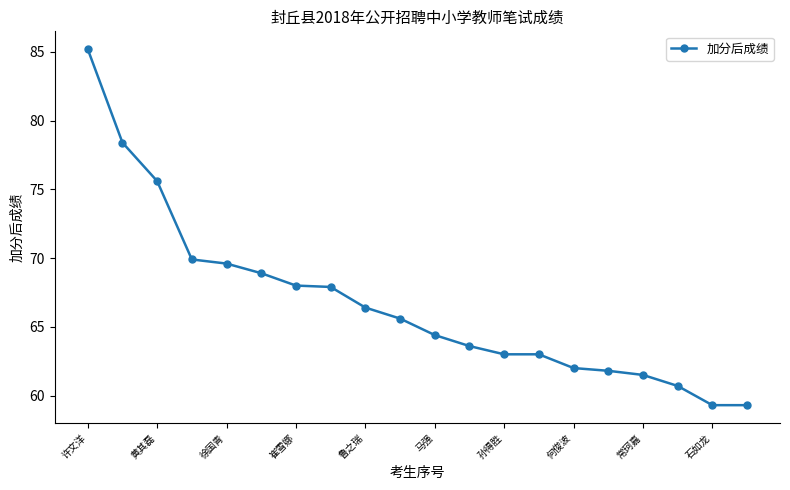

What is the difference between the maximum and minimum values?

25.9